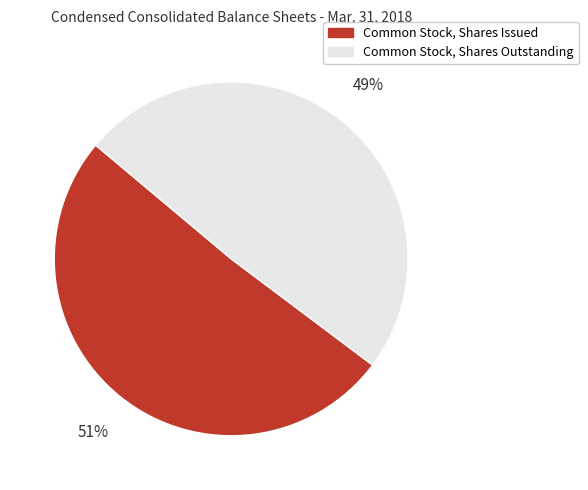

How many slices are in this pie chart?

2